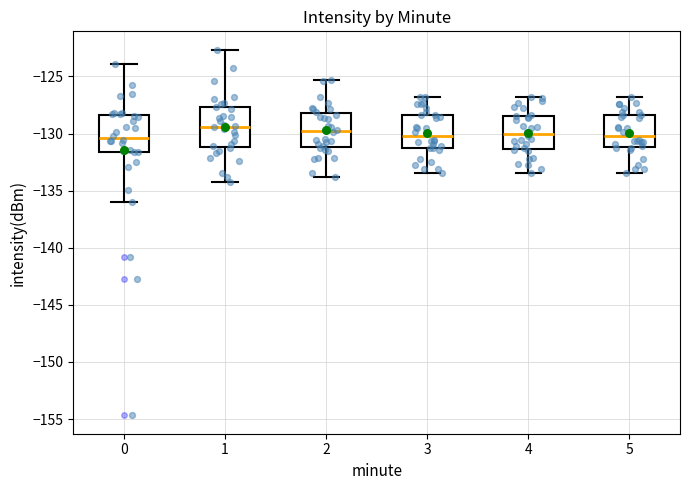

Reading left to right, transcribe this box plot: for each box, give where its median line is, the range the box spans, and where its two whiskers end, as read against the y-axis. The values are not printed on the chart, so give them approximately, as read against the axis.

0: median -130.5, box -131.5 to -128.5, whiskers -136.0 to -124.0
1: median -129.5, box -131.0 to -127.5, whiskers -134.0 to -122.5
2: median -130.0, box -131.0 to -128.0, whiskers -134.0 to -125.5
3: median -130.0, box -131.0 to -128.5, whiskers -133.5 to -127.0
4: median -130.0, box -131.5 to -128.5, whiskers -133.5 to -127.0
5: median -130.0, box -131.0 to -128.5, whiskers -133.5 to -127.0